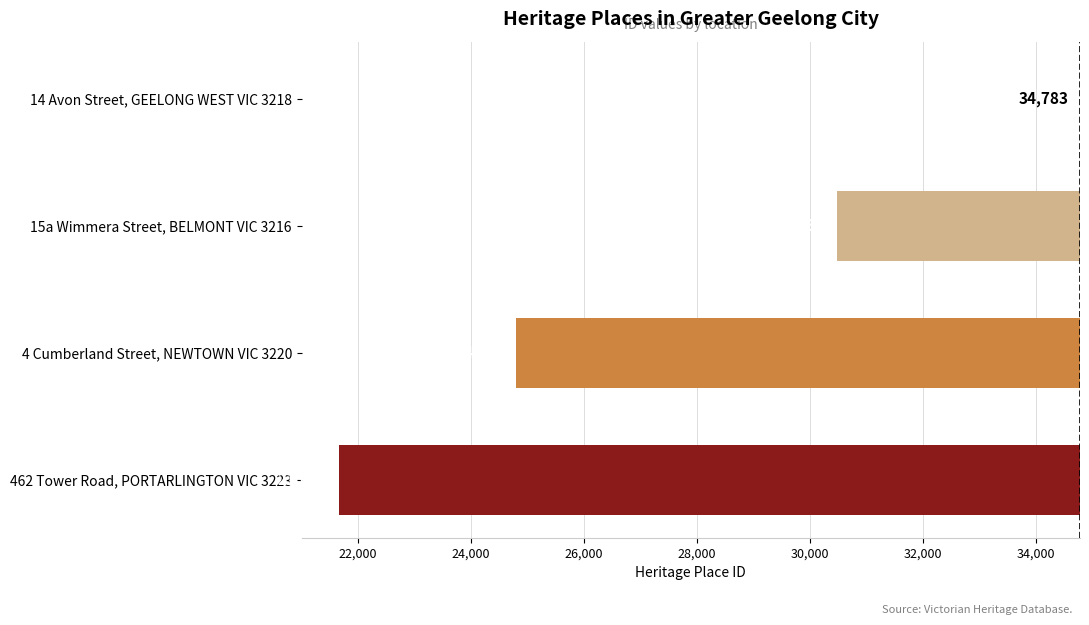

What is the difference between the maximum and minimum values?

13128